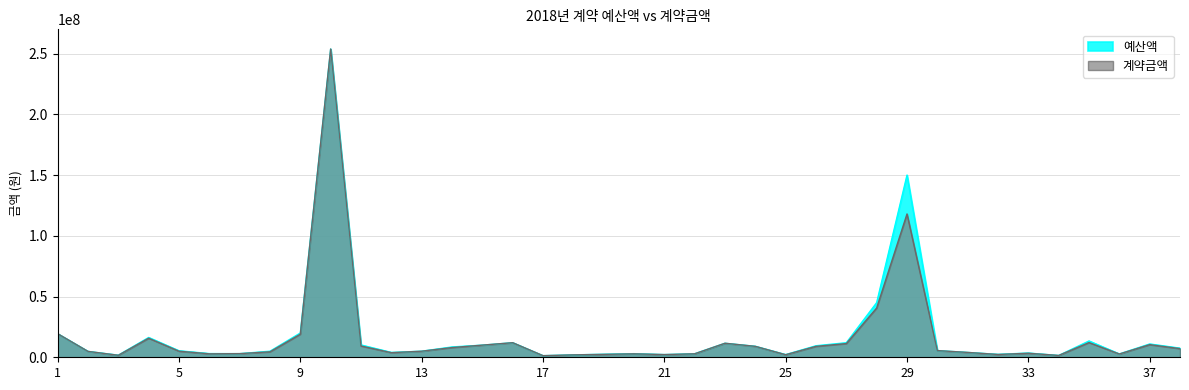

At which category does the chart reach its minimum across all series?

17